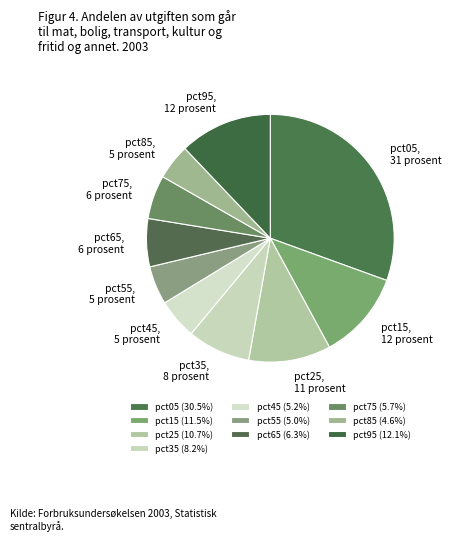

Is the sum of pct75 and pct55 greater than half?

No